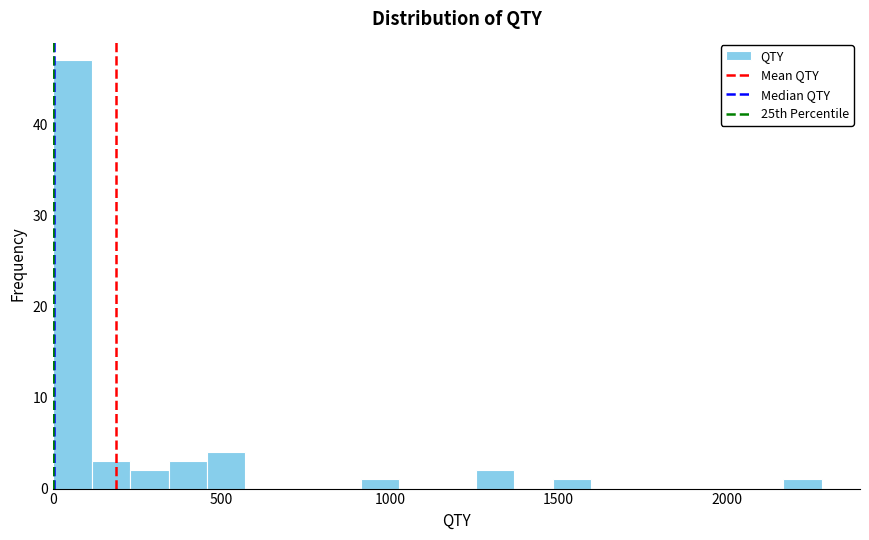

Read against the x-axis, roughly where is the centre of the tallest bar?

50